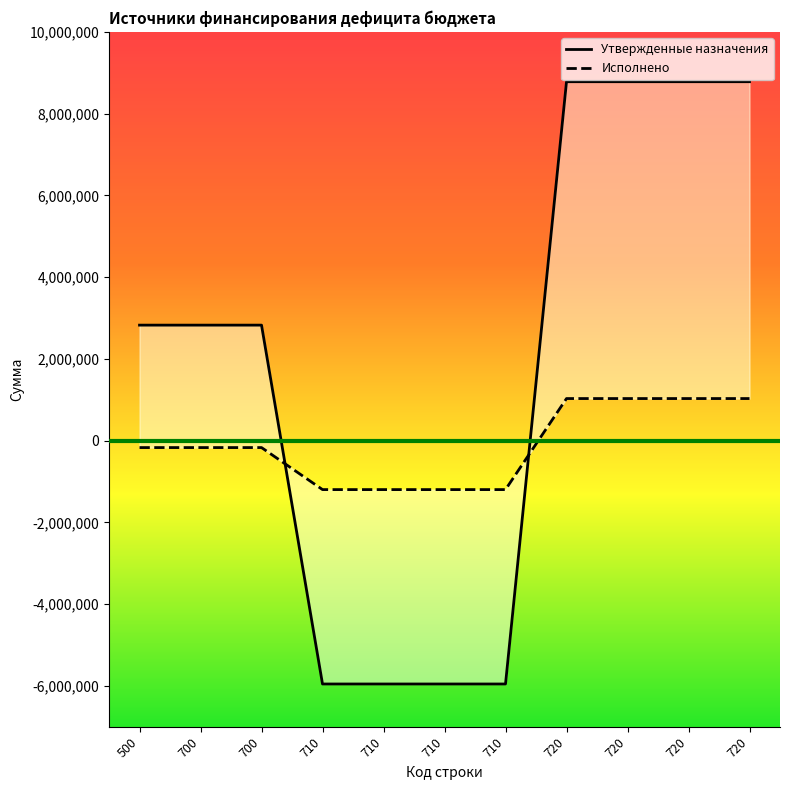

What is the value of the Утвержденные назначения point at the 4th from the left?

-5955700.0